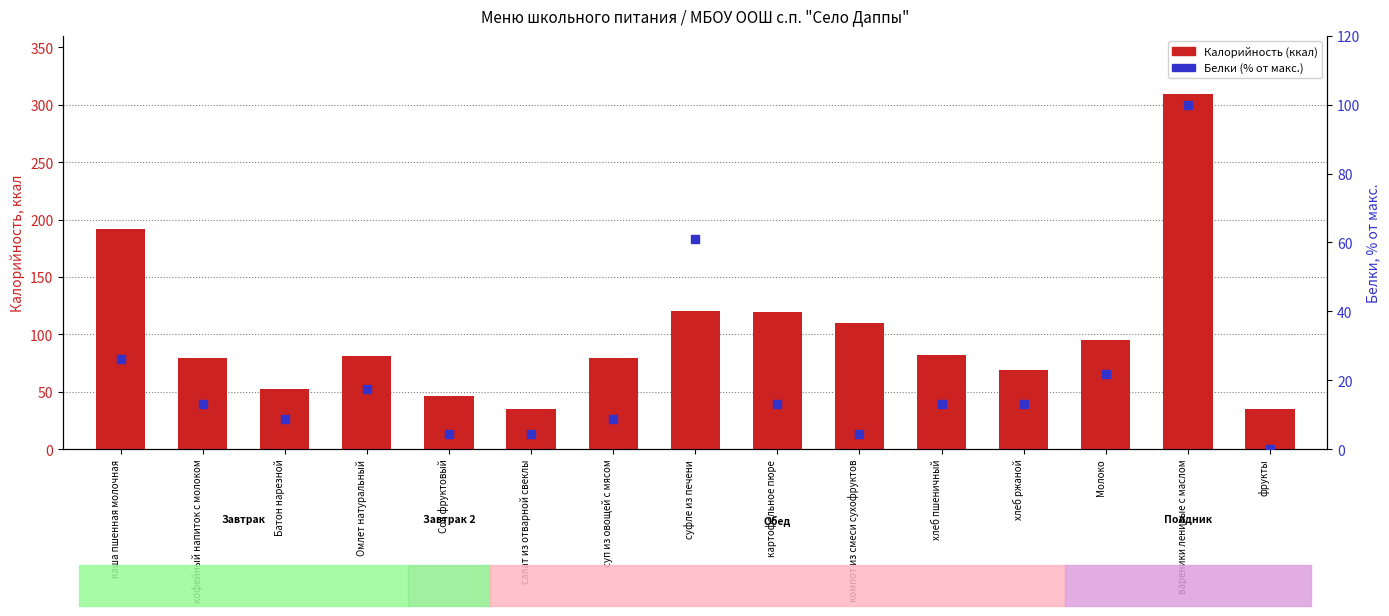

Which series has the largest total across all categories?

Калорийность (ккал)